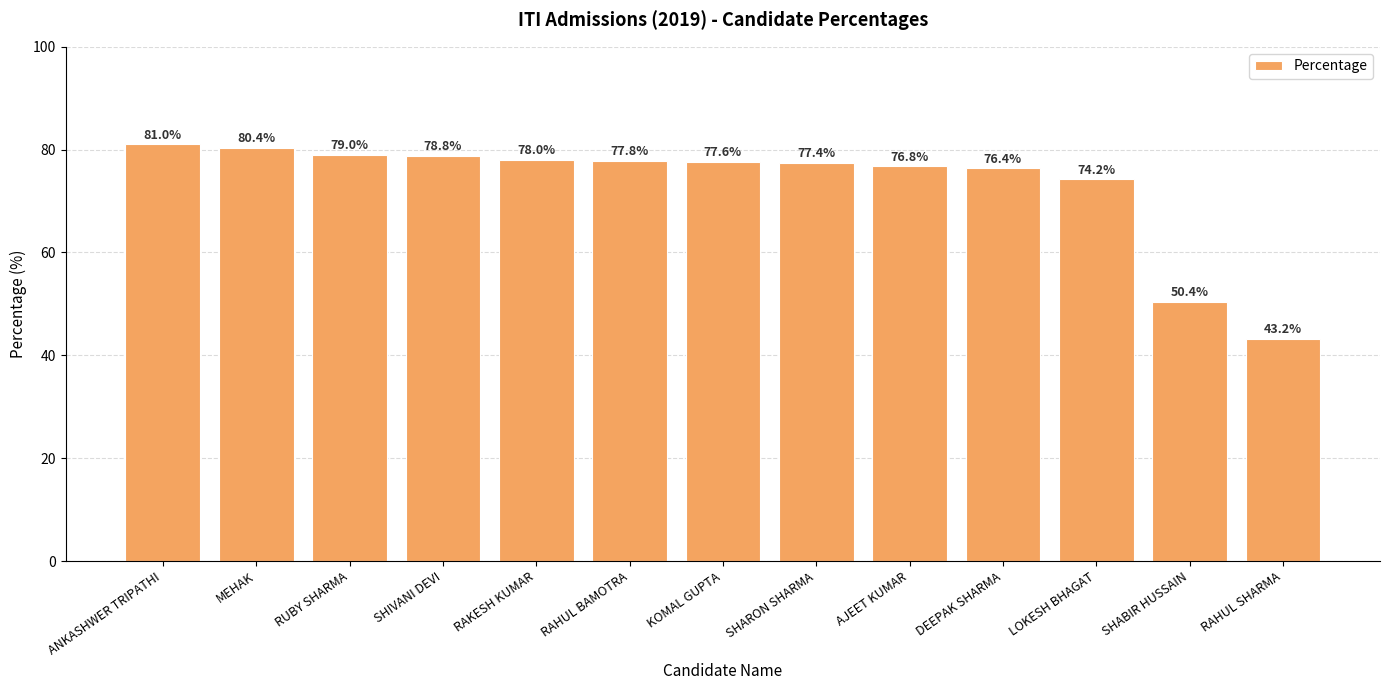

The value at ANKASHWER TRIPATHI is 145.6. True or false?

False